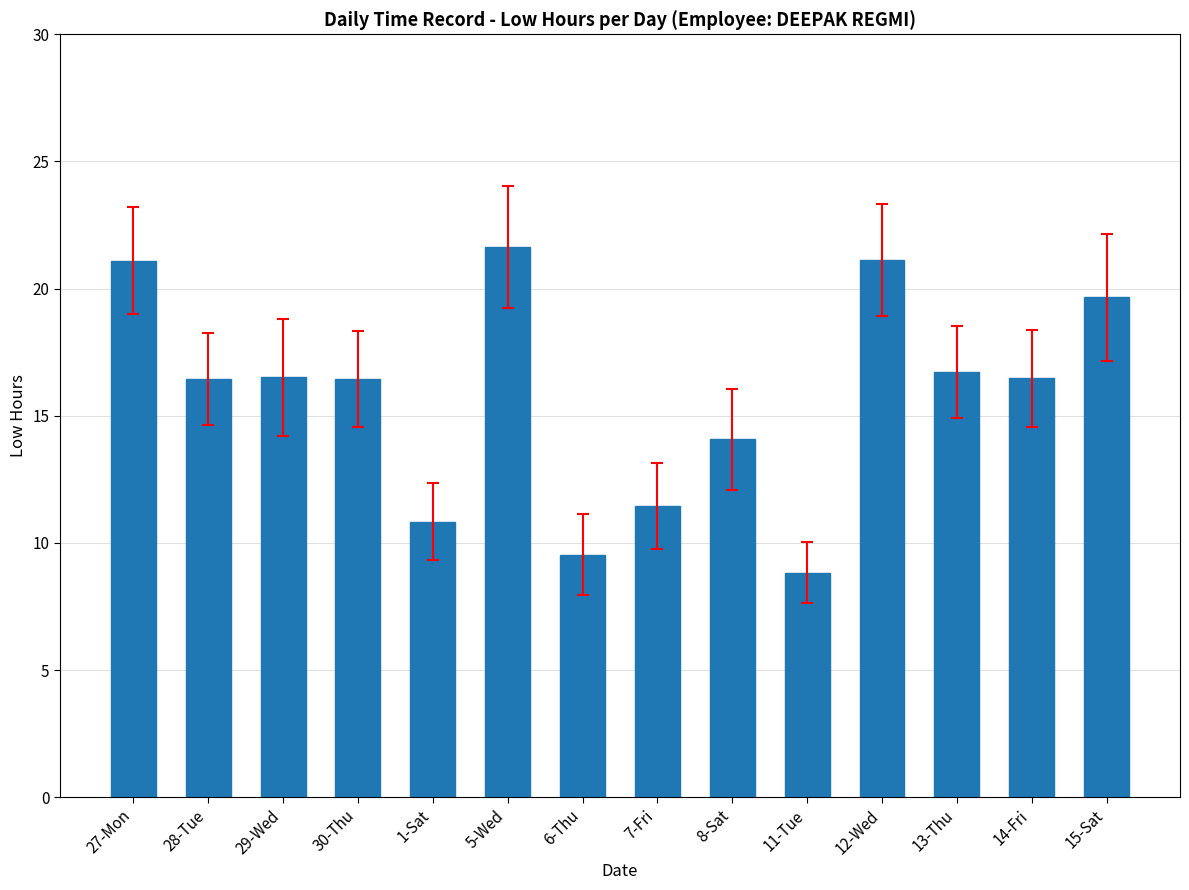

What is the difference between the maximum and minimum values?

12.8